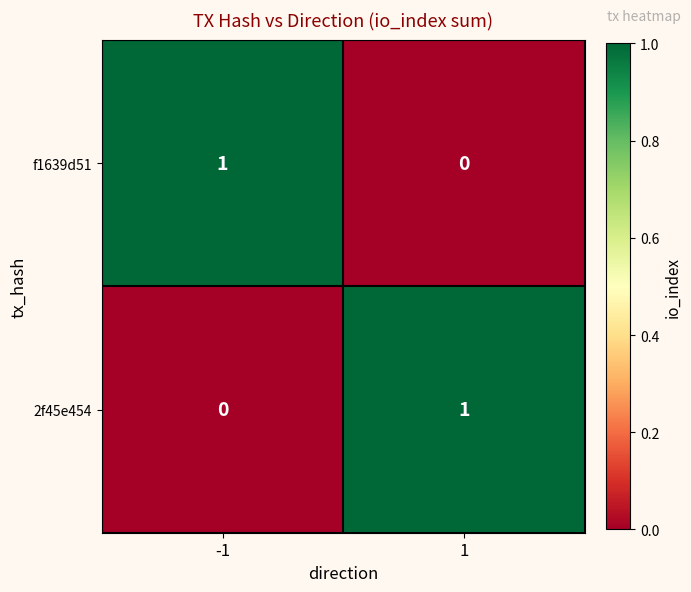

List the labels in order of f1639d51 value, largest first.

-1, 1